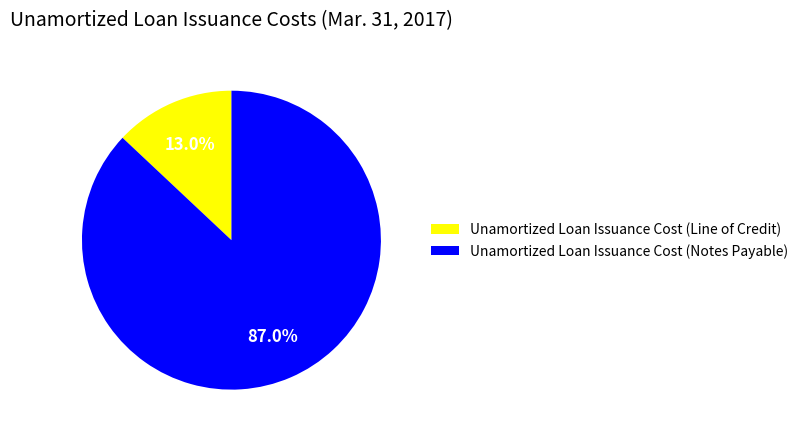

What percentage is the Unamortized Loan Issuance Cost (Notes Payable) slice, to the nearest percent?

87%